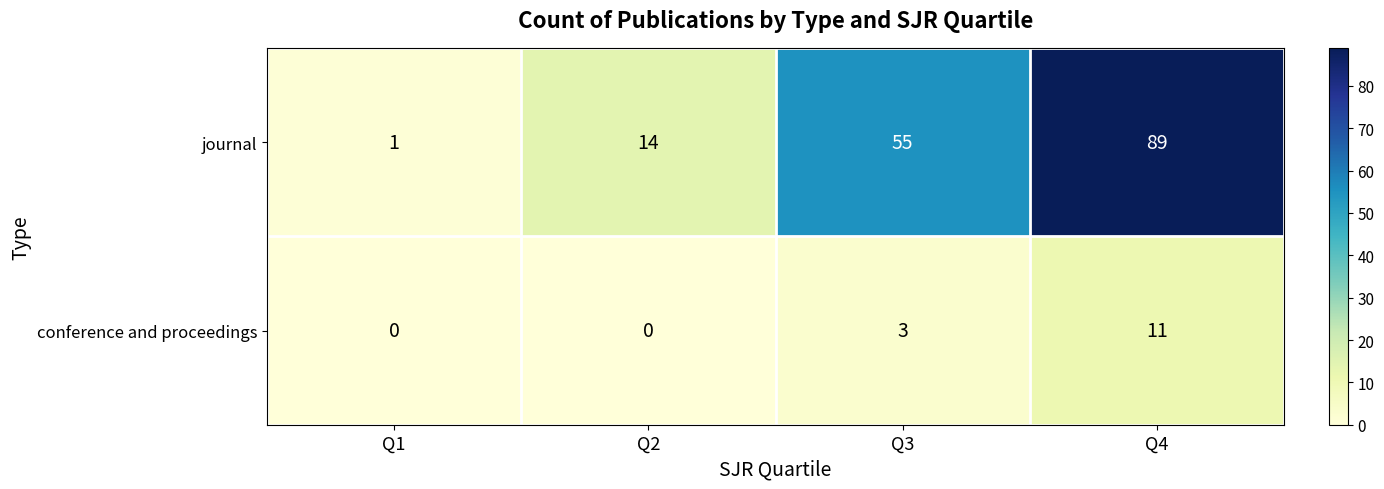

Which series has the largest total across all categories?

journal